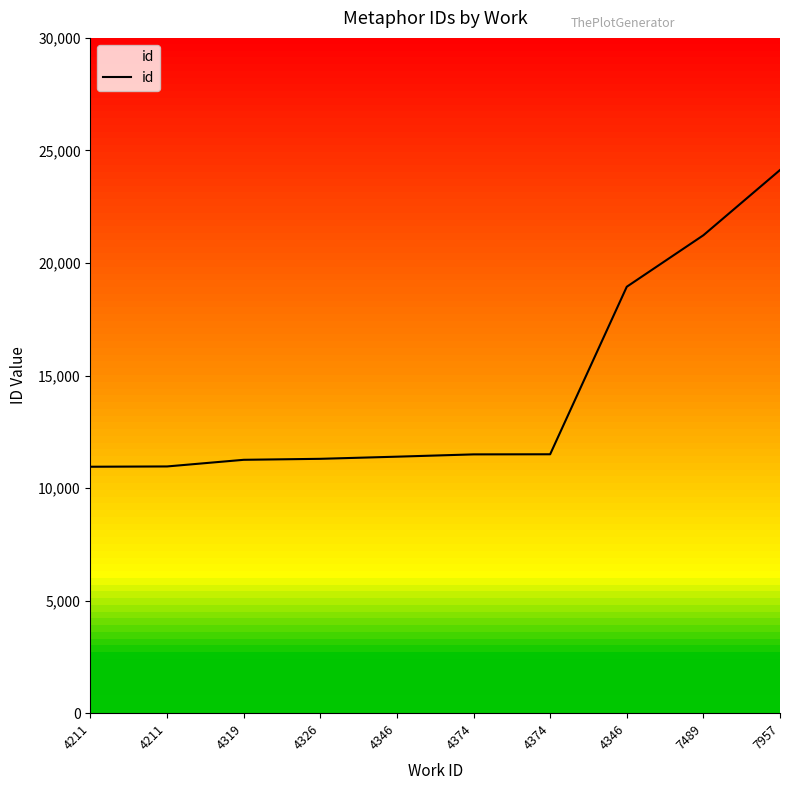

Between 7489 and 4211, which is larger?

7489